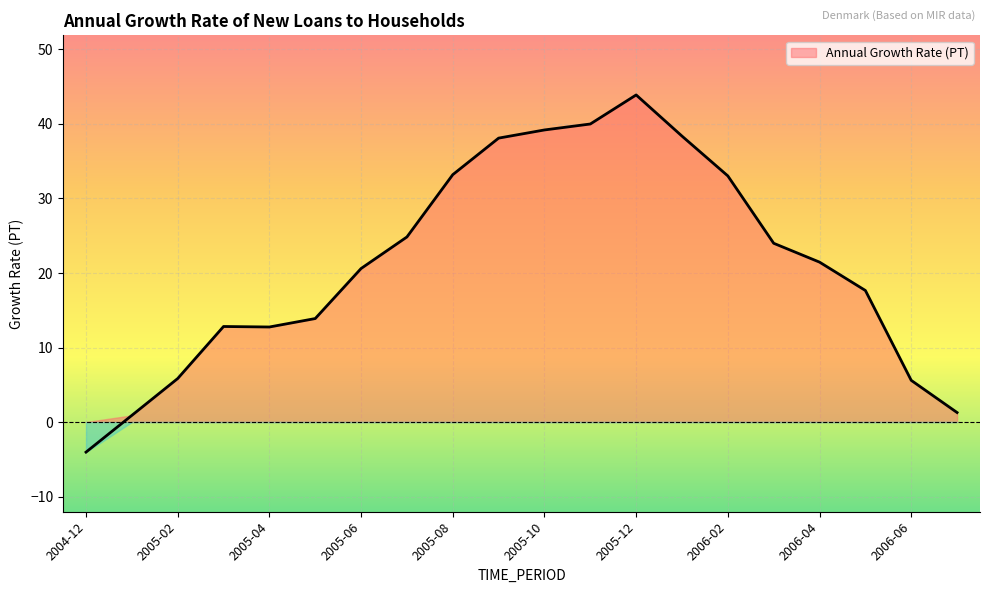

How many data points are above 21?

10